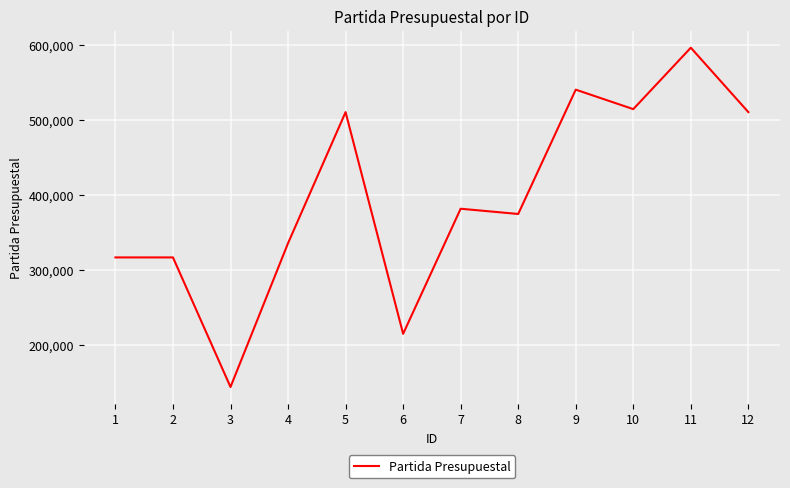

The value at 1 is 558581. True or false?

False